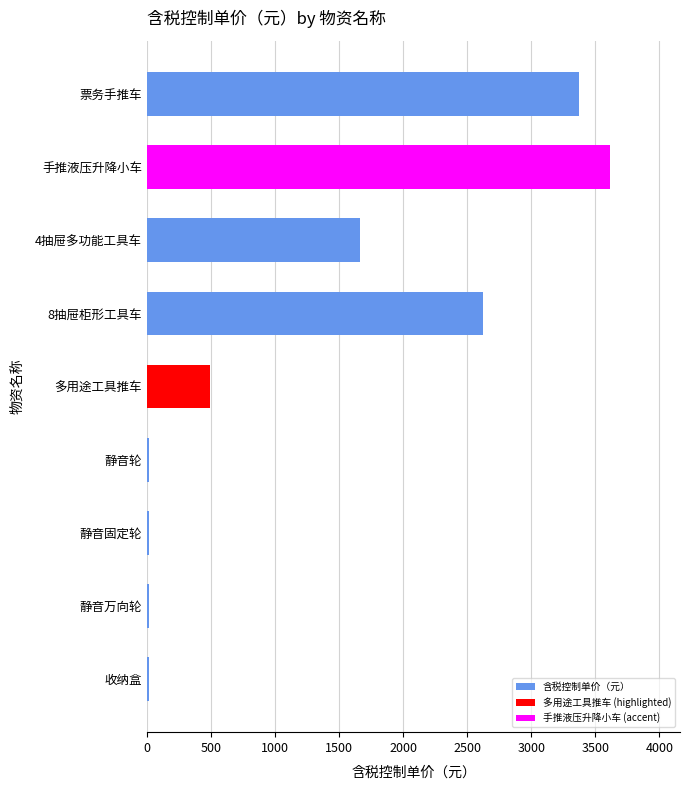

What is the difference between the maximum and minimum values?

3604.6